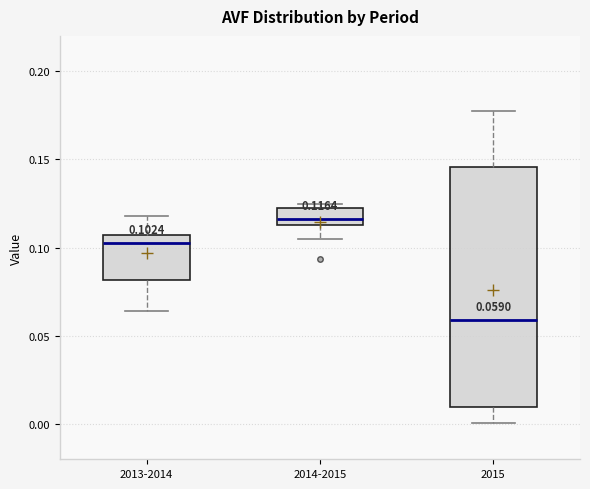

Which box is the tallest, from its lower edge to its upper edge?

2015